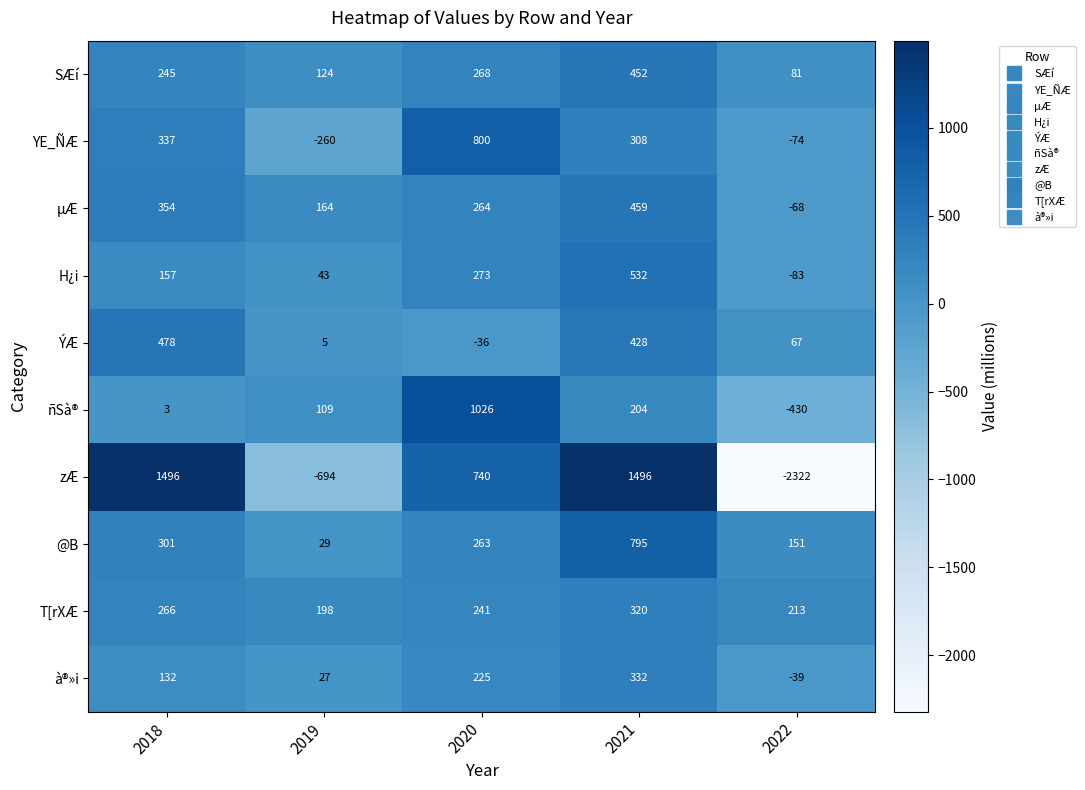

Rank the series by their maximum value, from highest to lowest.

zÆ, ñSà®, YE_ÑÆ, @B, H¿i, ÝÆ, µÆ, SÆí, à®»i, T[rXÆ